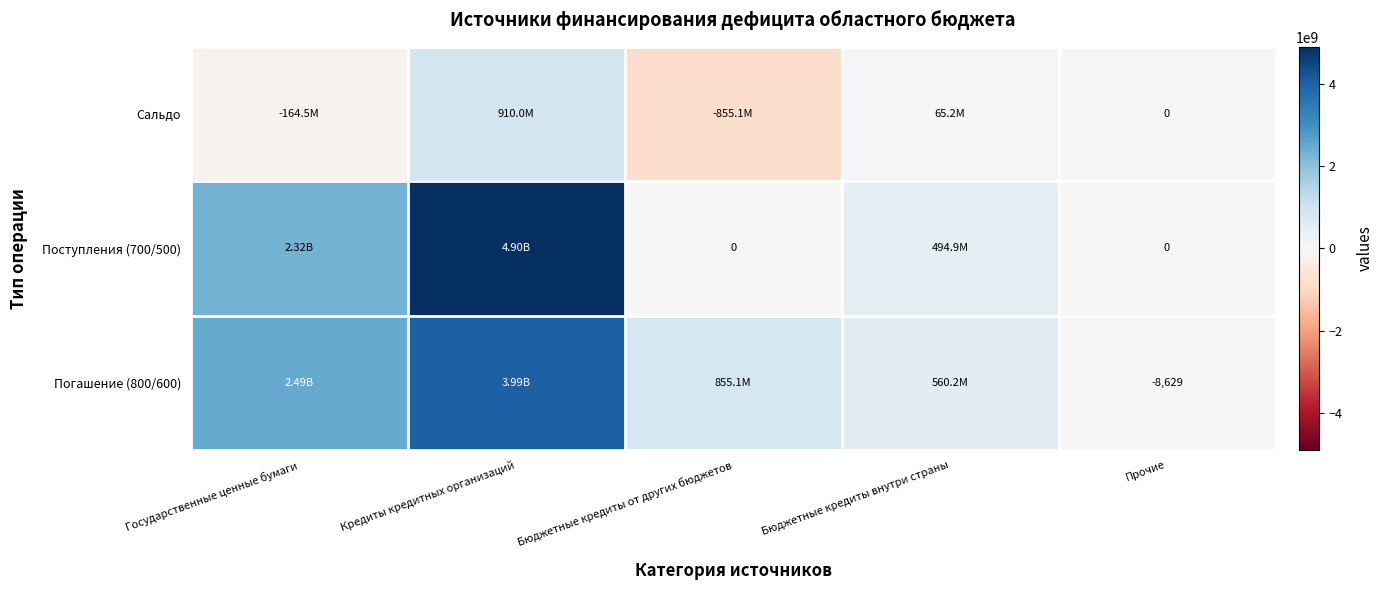

At which category is the sum across all series the highest?

Кредиты кредитных организаций